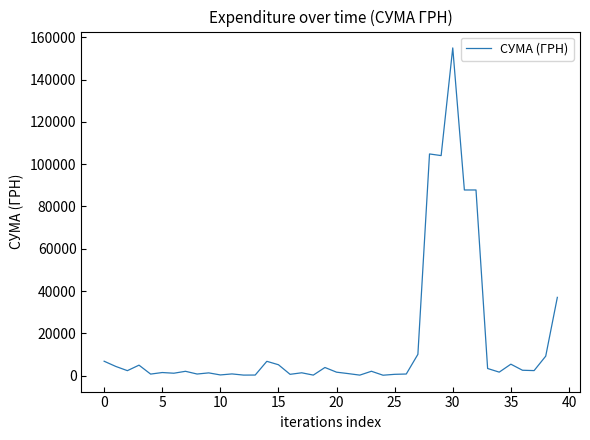

What is the difference between the maximum and minimum values?

154755.4